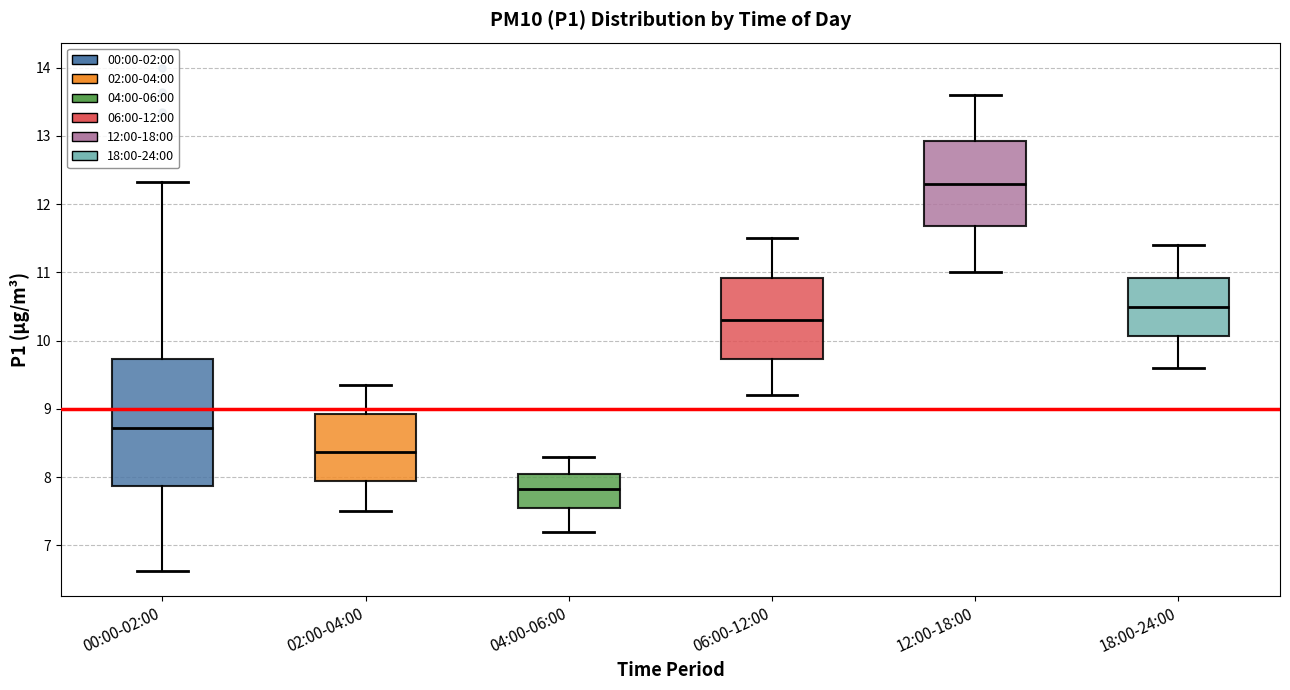

Where does the upper whisker of the box for 06:00-12:00 end on the y-axis? The values are not printed on the chart, so give them approximately, as read against the axis.

11.5